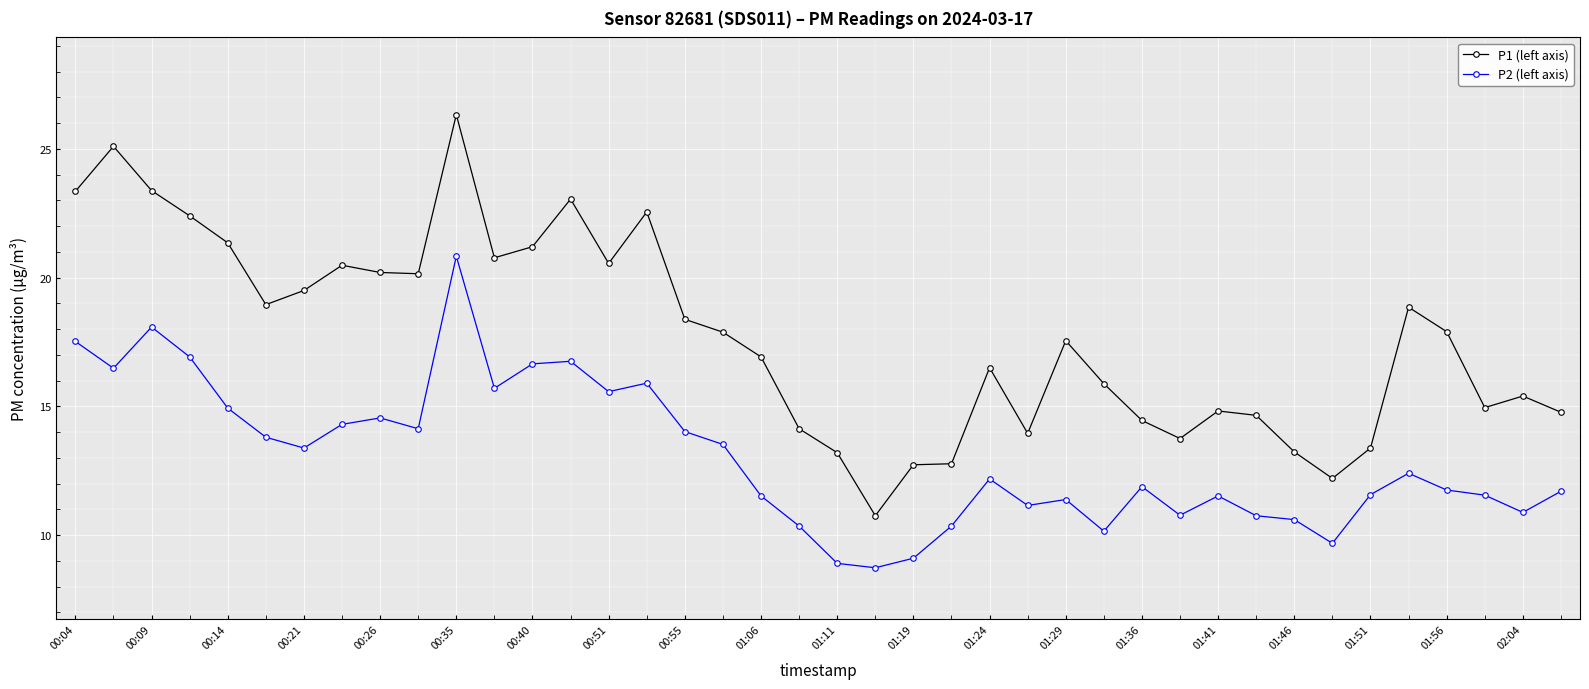

List the series in order of their overall mean, lowest first.

P2 (left axis), P1 (left axis)